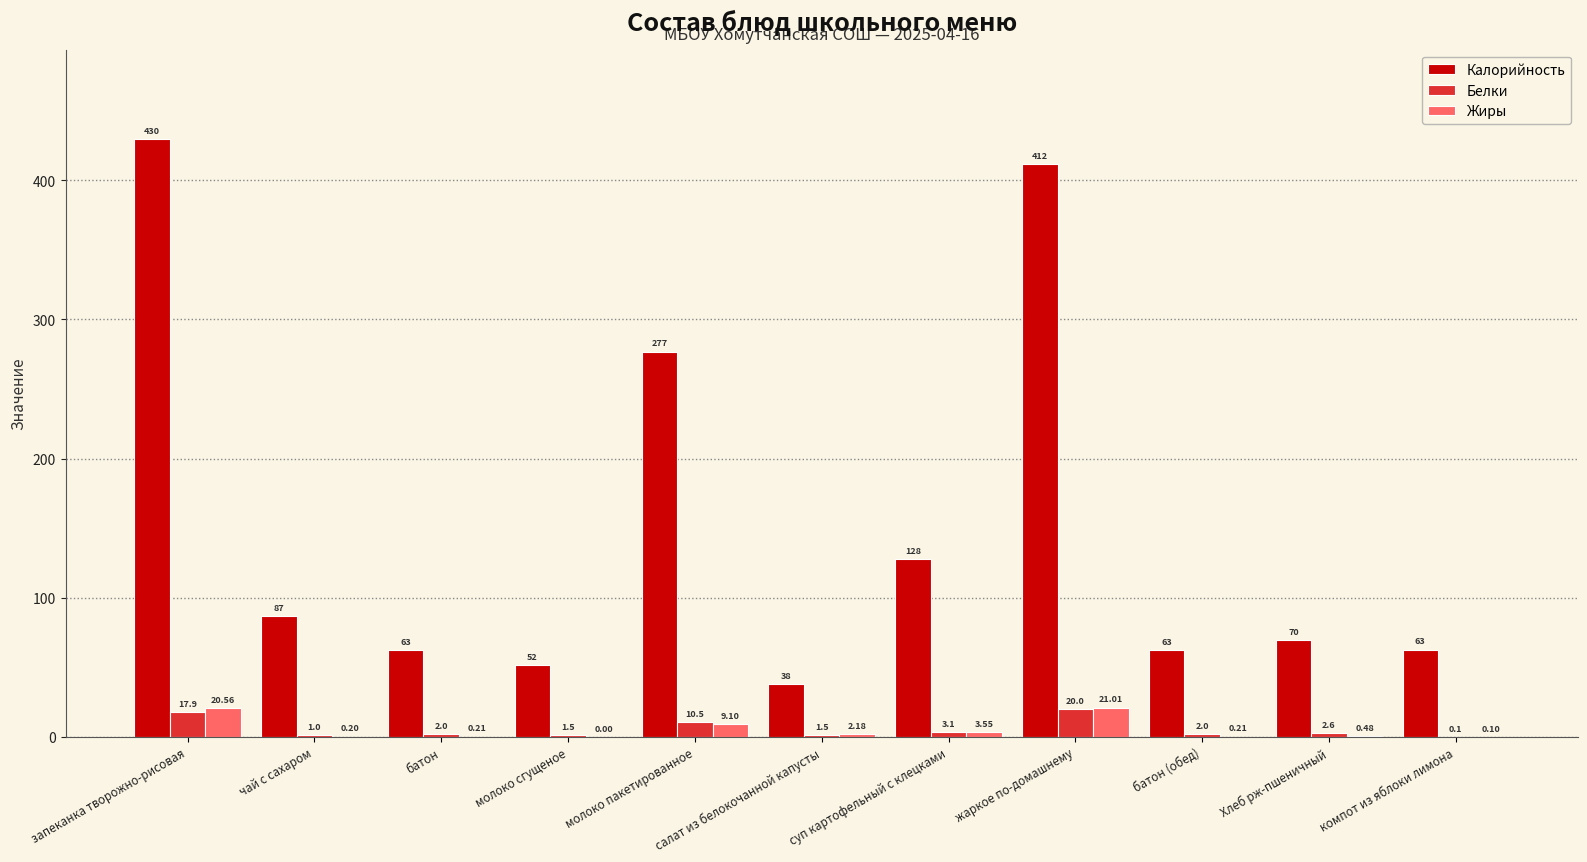

Count the number of data series in this chart.

3